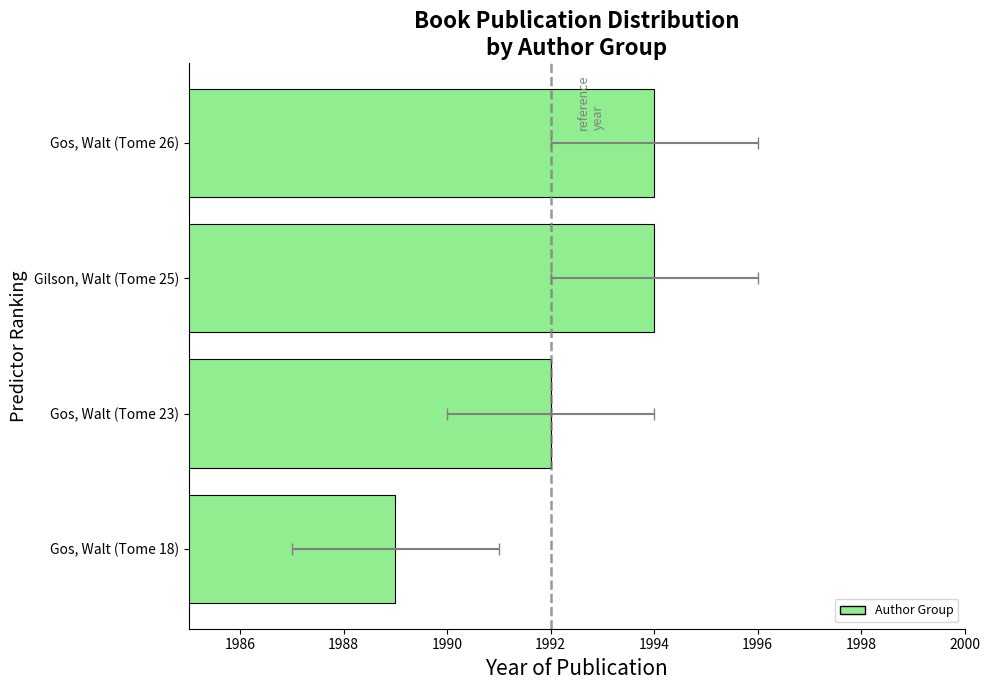

Approximately how many times larger is the value at Gilson, Walt (Tome 25) compared to Gos, Walt (Tome 26)?

1.0